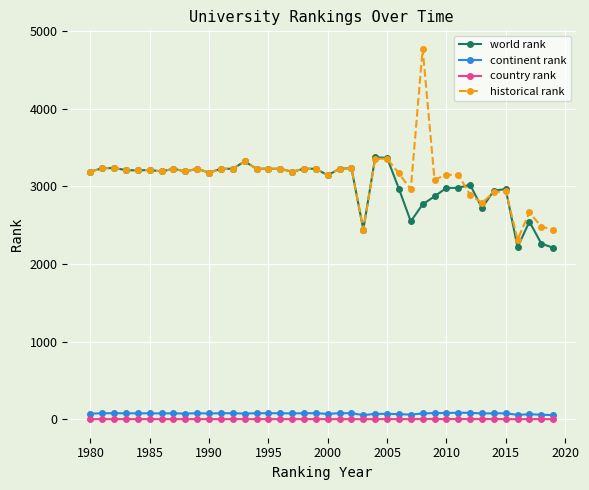

What is the value of the historical rank point at the 18th from the left?

3189.0